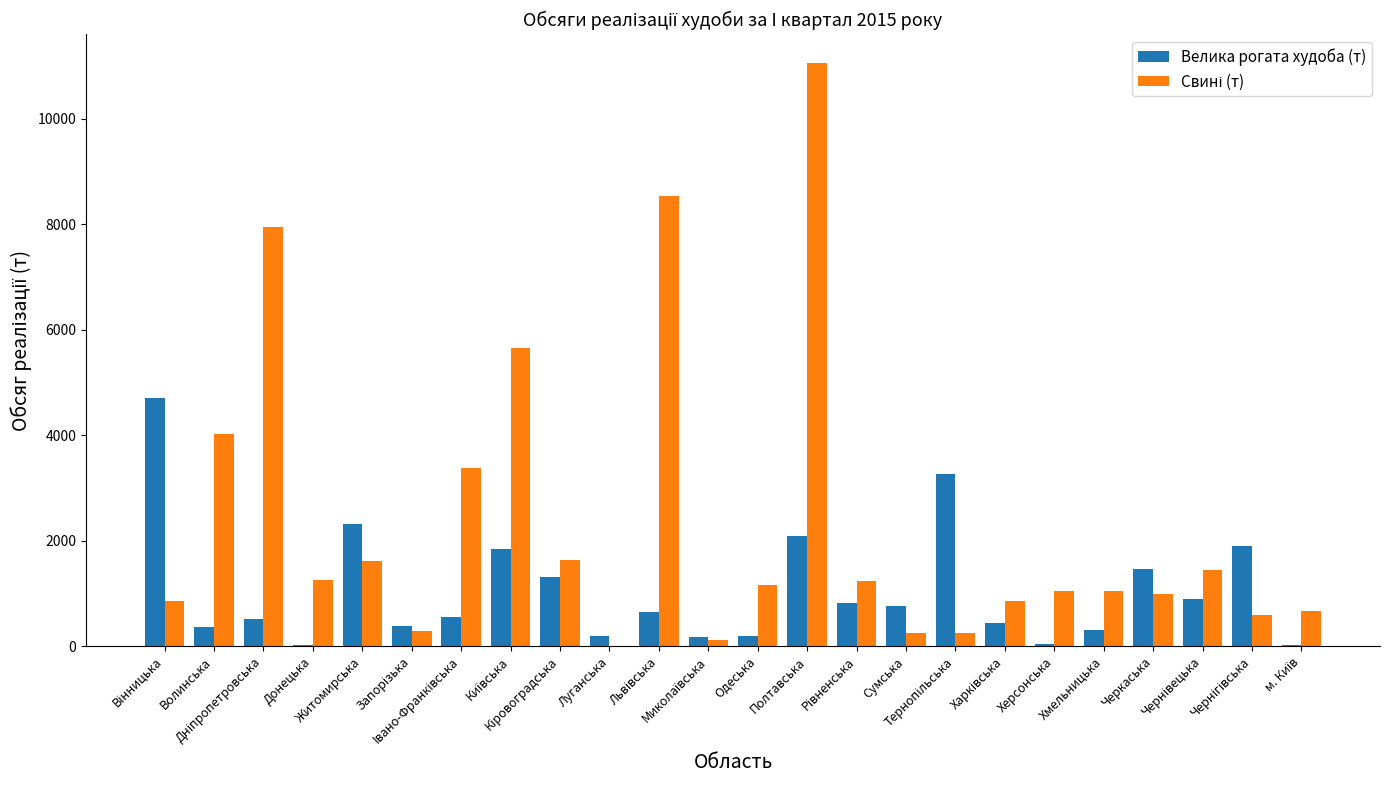

What is the sum of all Велика рогата худоба (т) values?

25233